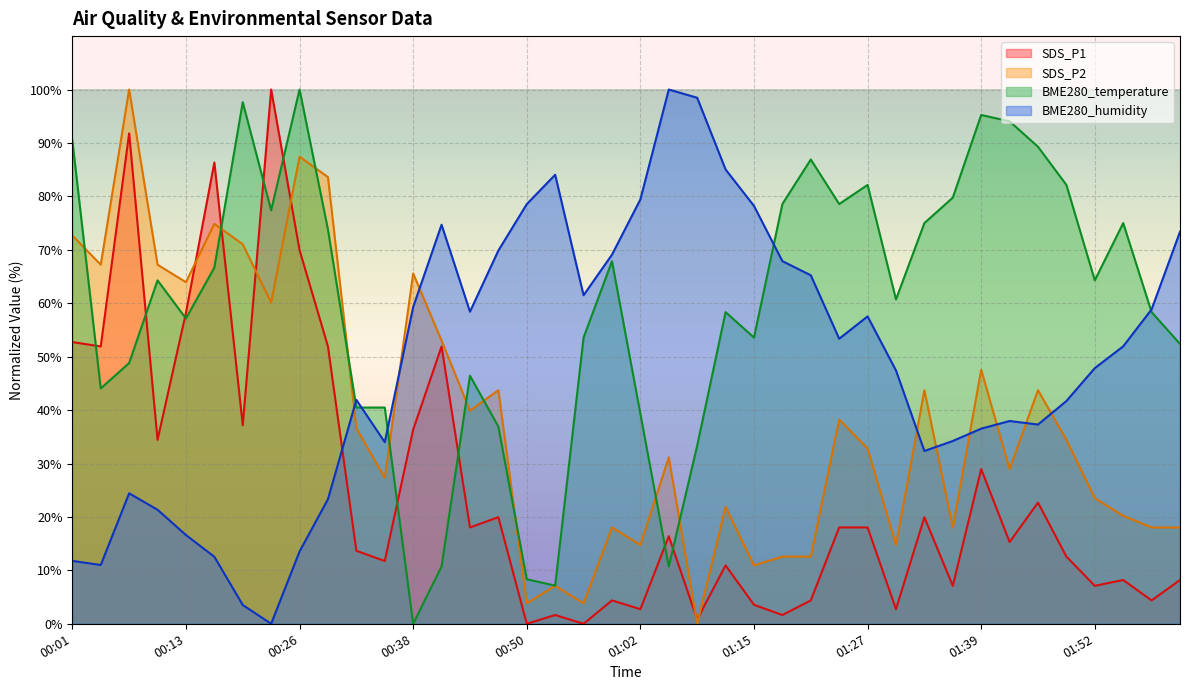

The value of BME280_humidity at 01:30 is 47.4. True or false?

True